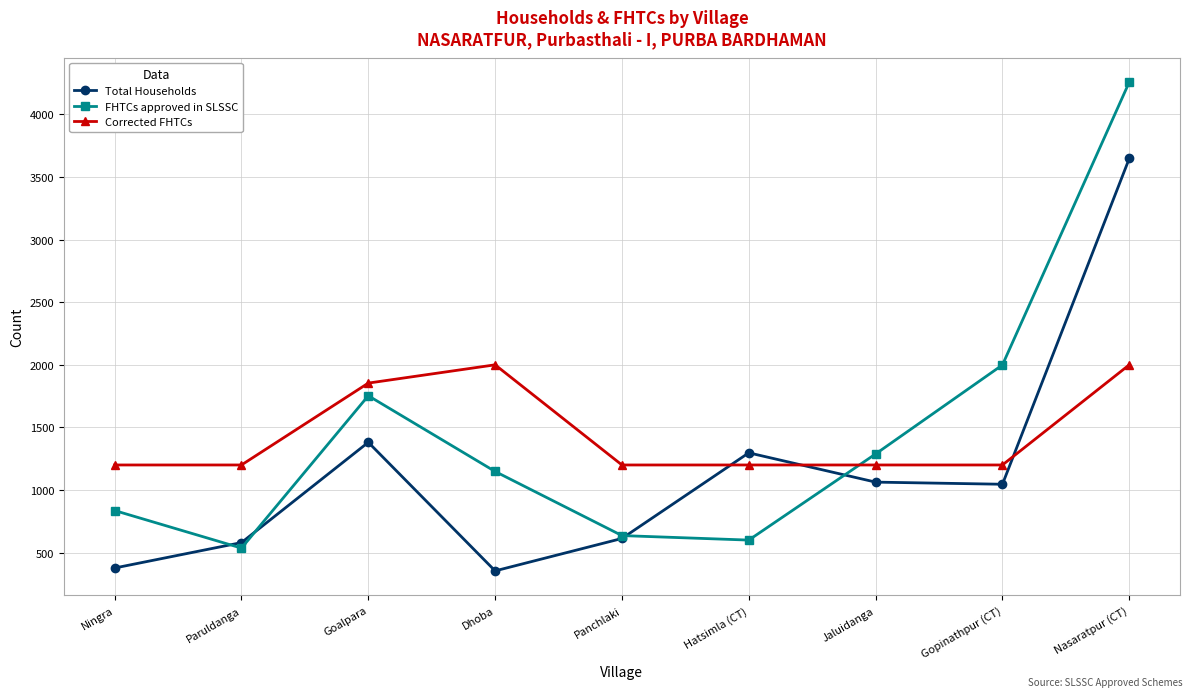

True or false: FHTCs approved in SLSSC has a value of 1999 at Gopinathpur (CT).

True